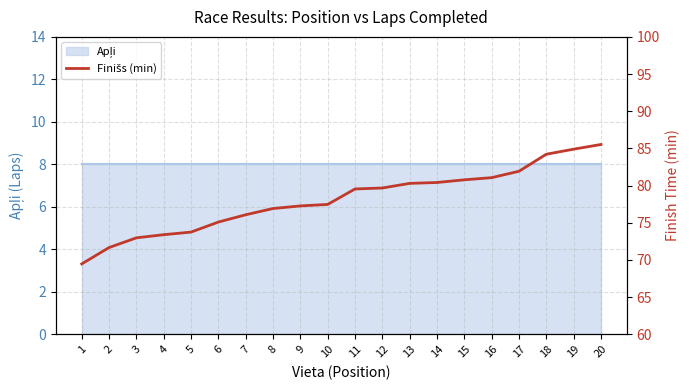

What is the value of the 10th point from the left?

77.5